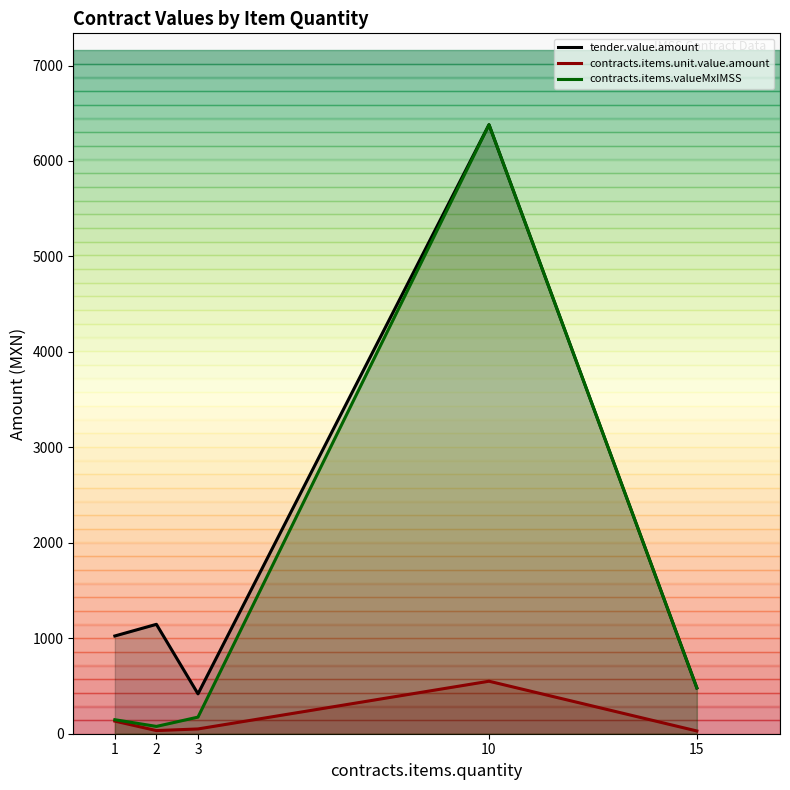

Reading left to right, list all the values displayed in this chart.

tender.value.amount: 1024.0	1146.1	417.6	6380.0	479.5
contracts.items.unit.value.amount: 132.3	33.0	50.0	550.0	28.8
contracts.items.valueMxIMSS: 146.8	76.6	174.0	6380.0	479.5